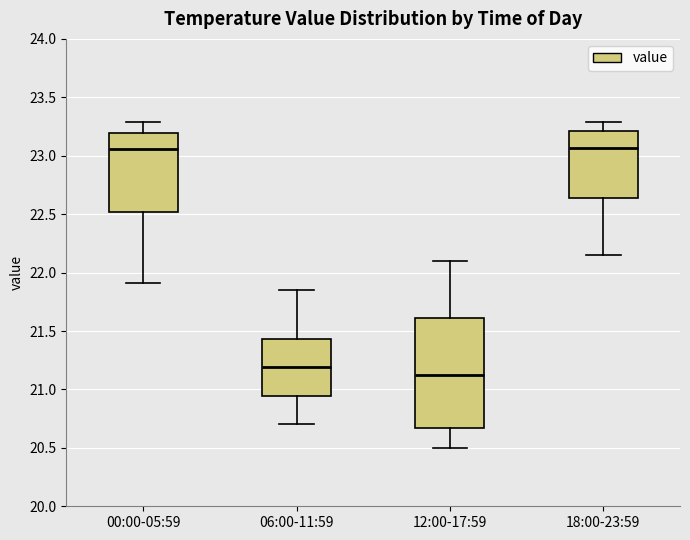

Reading left to right, read every box against the y-axis: the position of its median line, the range the box covers, and the ends of its whiskers. The values are not printed on the chart, so give them approximately, as read against the axis.

00:00-05:59: median 23.05, box 22.50 to 23.20, whiskers 21.90 to 23.30
06:00-11:59: median 21.20, box 20.95 to 21.45, whiskers 20.70 to 21.85
12:00-17:59: median 21.15, box 20.65 to 21.60, whiskers 20.50 to 22.10
18:00-23:59: median 23.05, box 22.65 to 23.20, whiskers 22.15 to 23.30